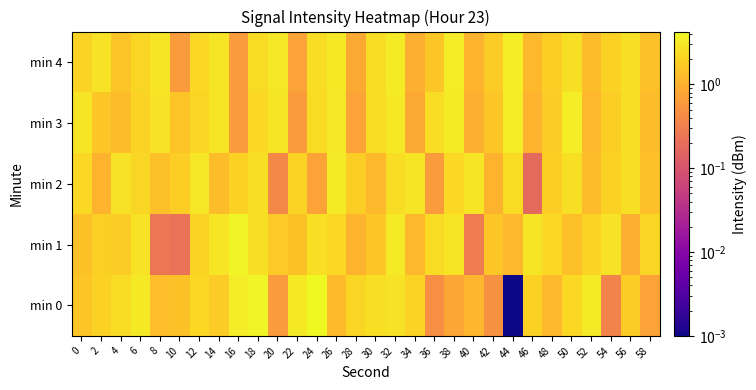

How many distinct data groups are displayed?

5